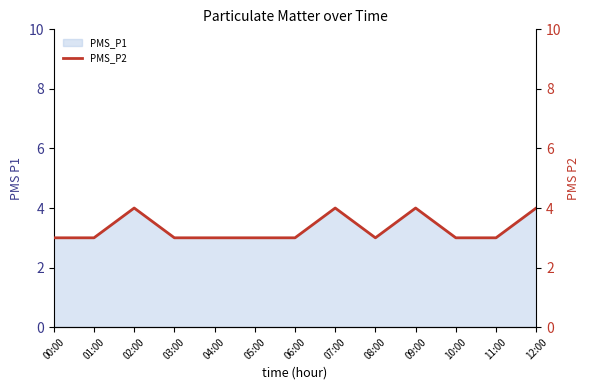

What is the average value?

3